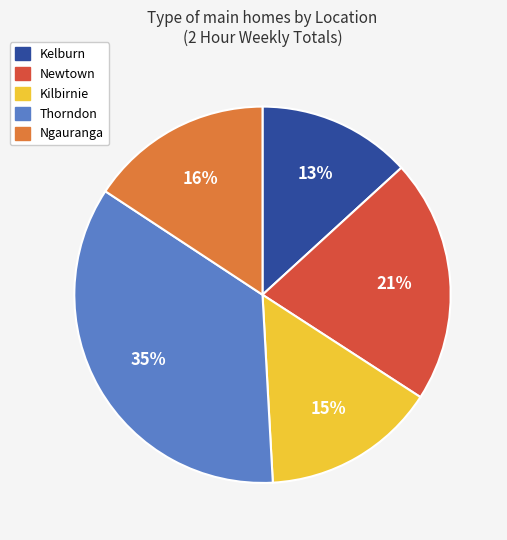

Which category has the smallest portion of the pie?

Kelburn